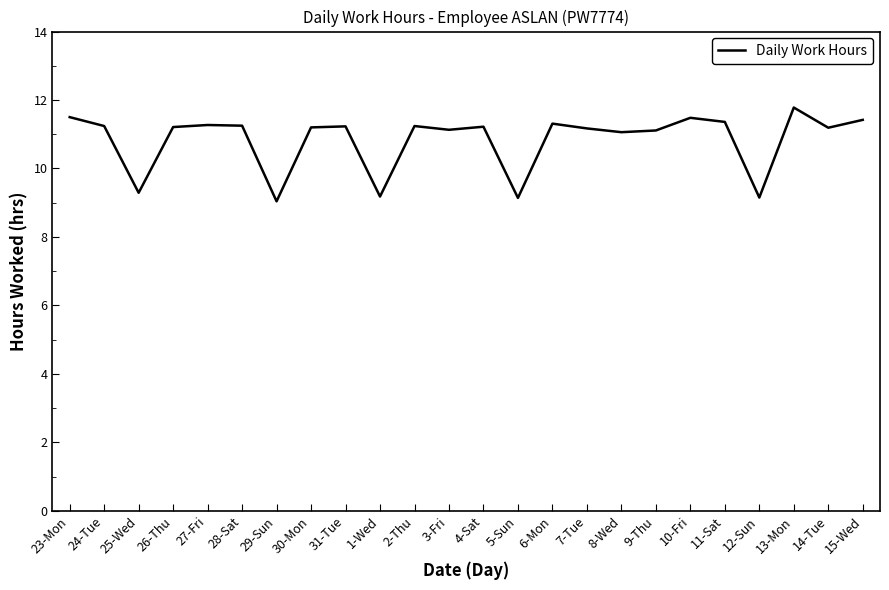

What is the change in value from 29-Sun to 4-Sat?

+2.2